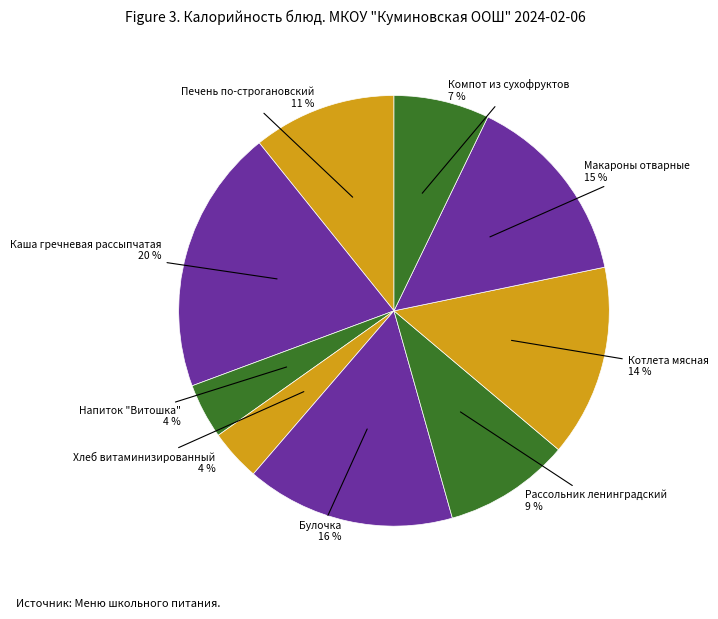

How many segments does this pie chart have?

9